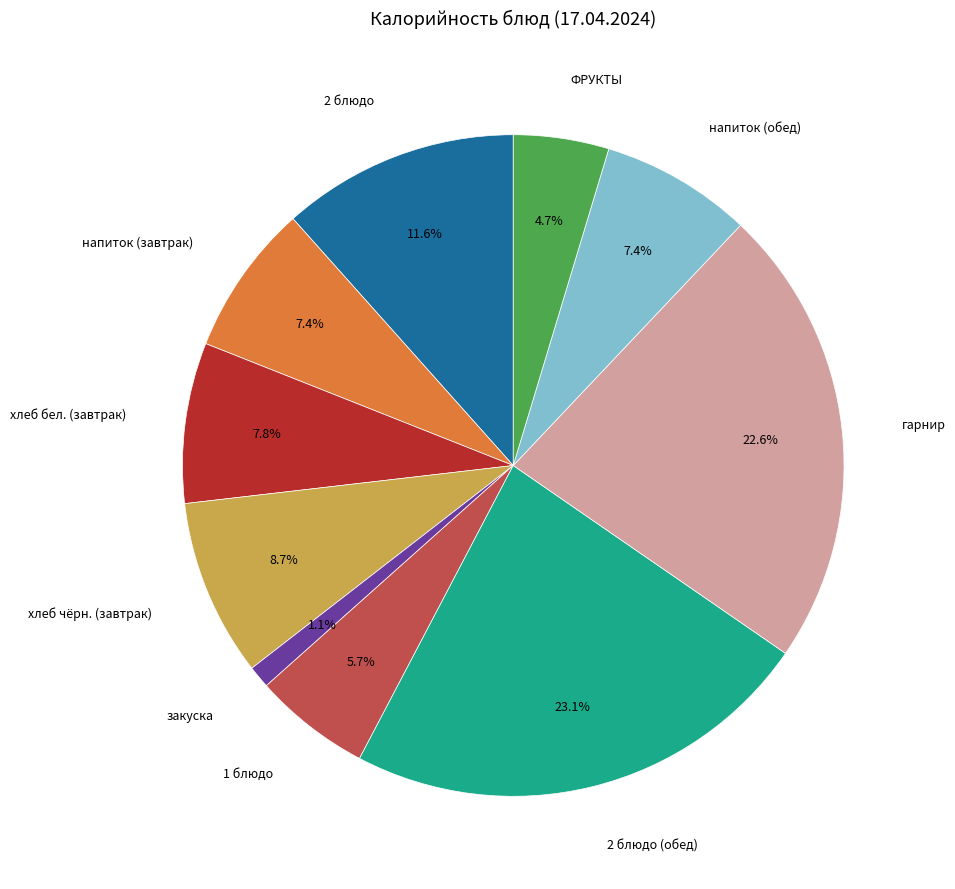

Does any single category account for the majority?

No